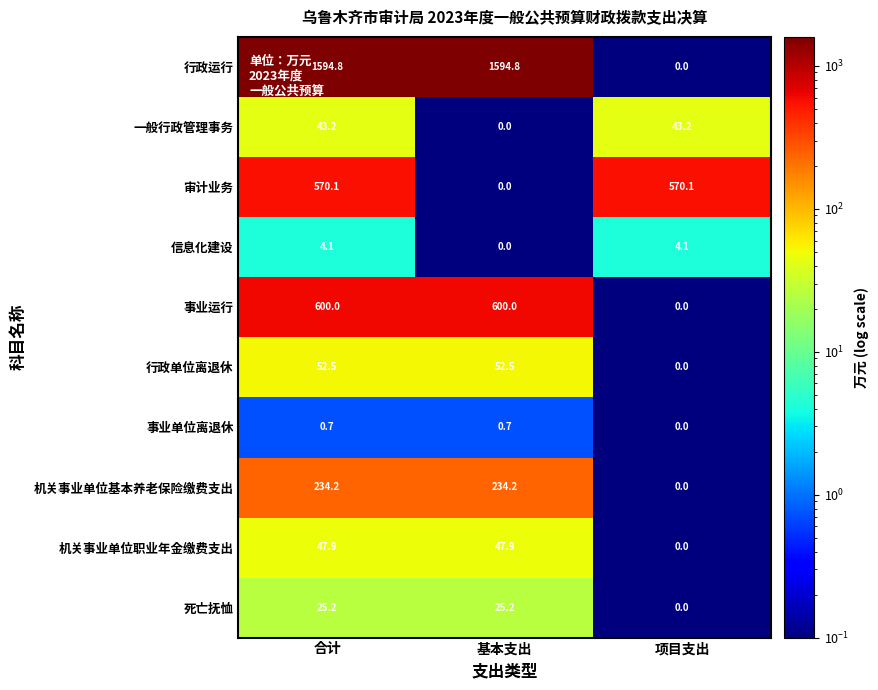

Which series has the largest range (max minus min)?

行政运行